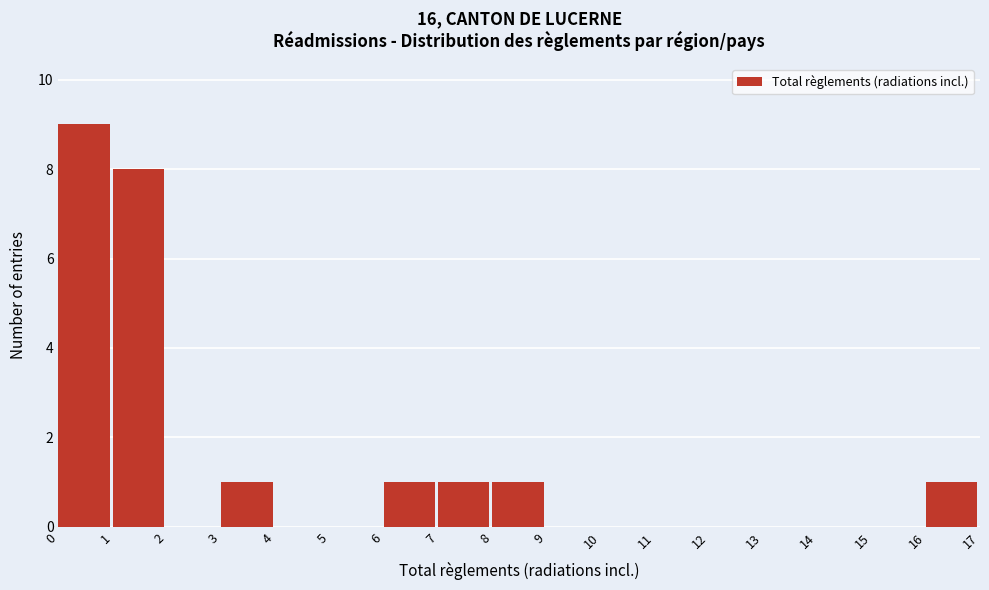

Reading left to right, transcribe this chart: for each bar, give the range it covers on the x-axis and its height. The values are not printed on the chart, so give them approximately, as read against the axis.

0 to 1: 9
1 to 2: 8
2 to 3: 0
3 to 4: 1
4 to 5: 0
5 to 6: 0
6 to 7: 1
7 to 8: 1
8 to 9: 1
9 to 10: 0
10 to 11: 0
11 to 12: 0
12 to 13: 0
13 to 14: 0
14 to 15: 0
15 to 16: 0
16 to 17: 1